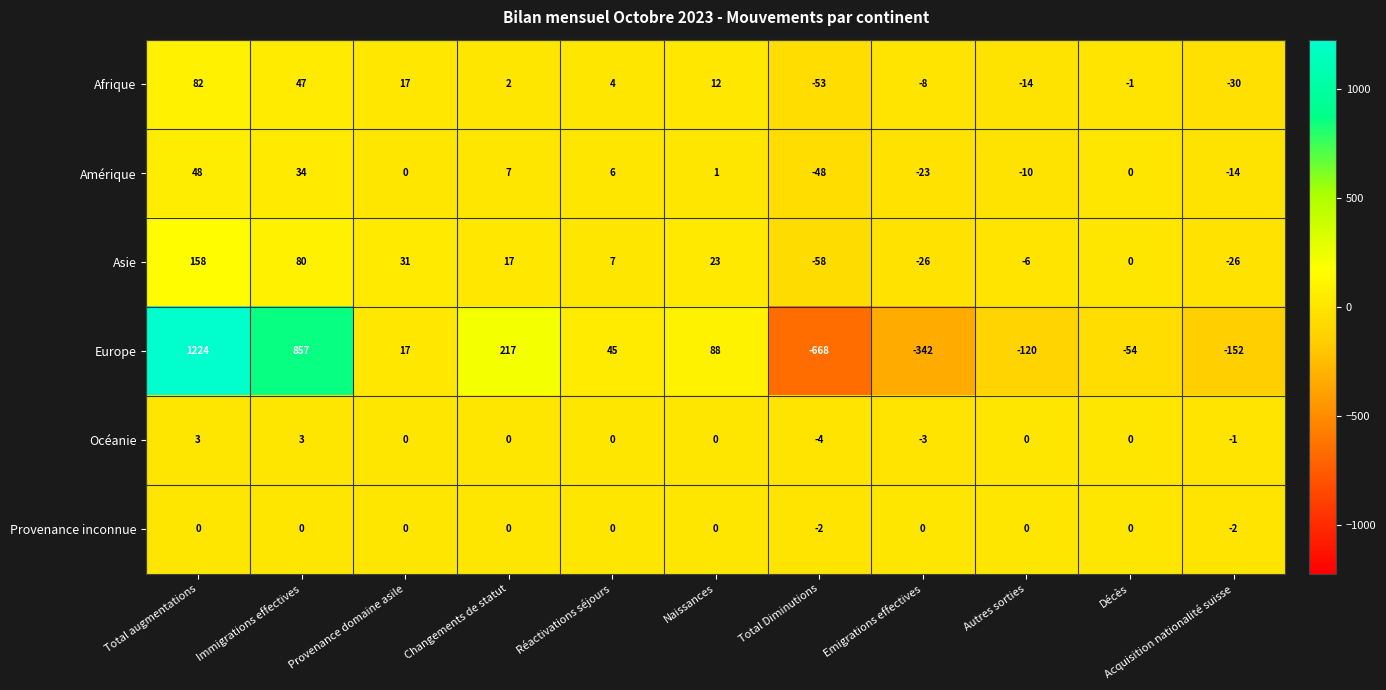

At how many categories does at least one series exceed 1079?

1